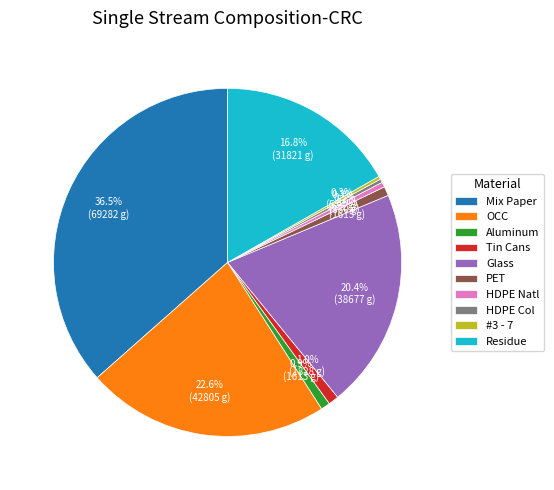

To the nearest percent, what is the average slice percentage?

10%